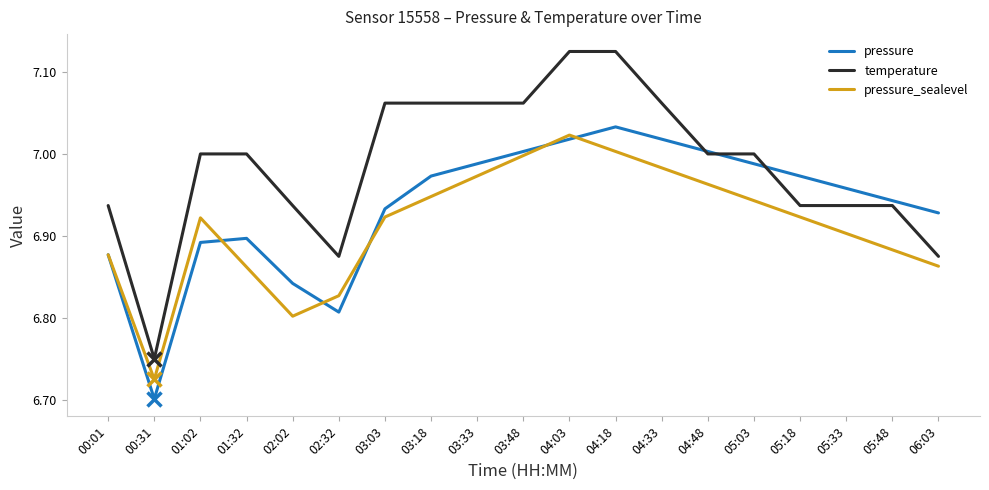

Which category has the highest value in the pressure series?

04:18